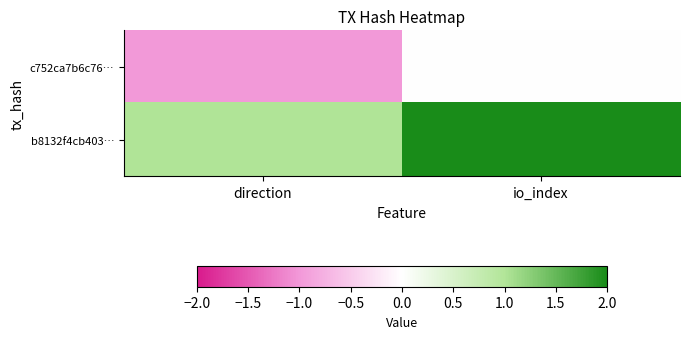

Reading left to right, transcribe all the data shown in this chart.

c752ca7b6c76…: direction=-1	io_index=0
b8132f4cb403…: direction=1	io_index=2